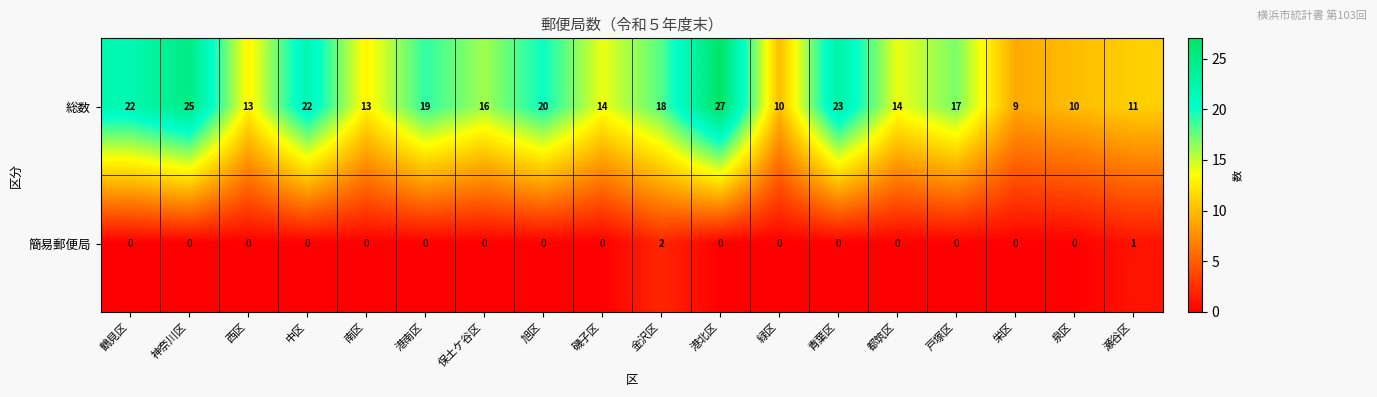

Which series has the largest range (max minus min)?

総数